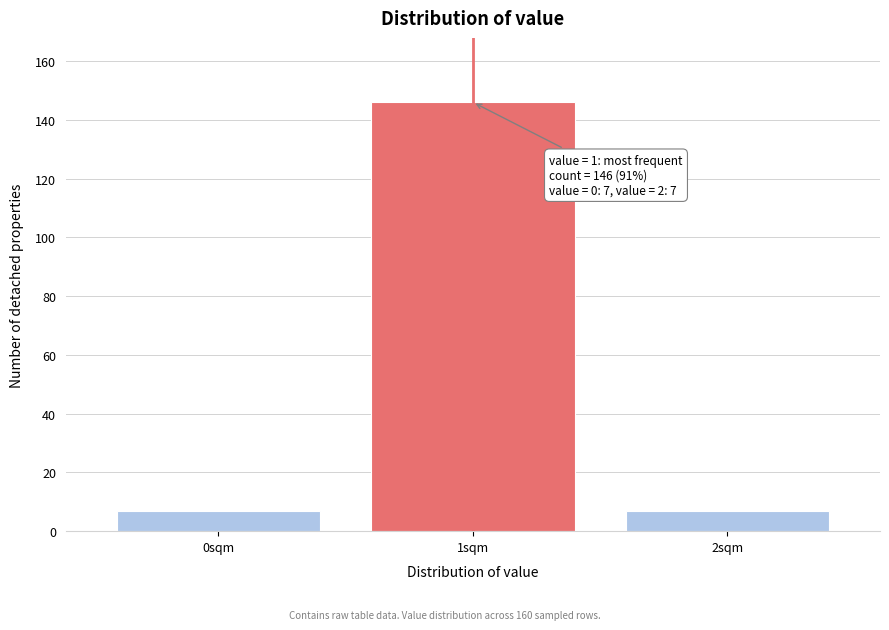

Reading right to left, list all the values displayed in this chart.

2sqm=7	1sqm=146	0sqm=7